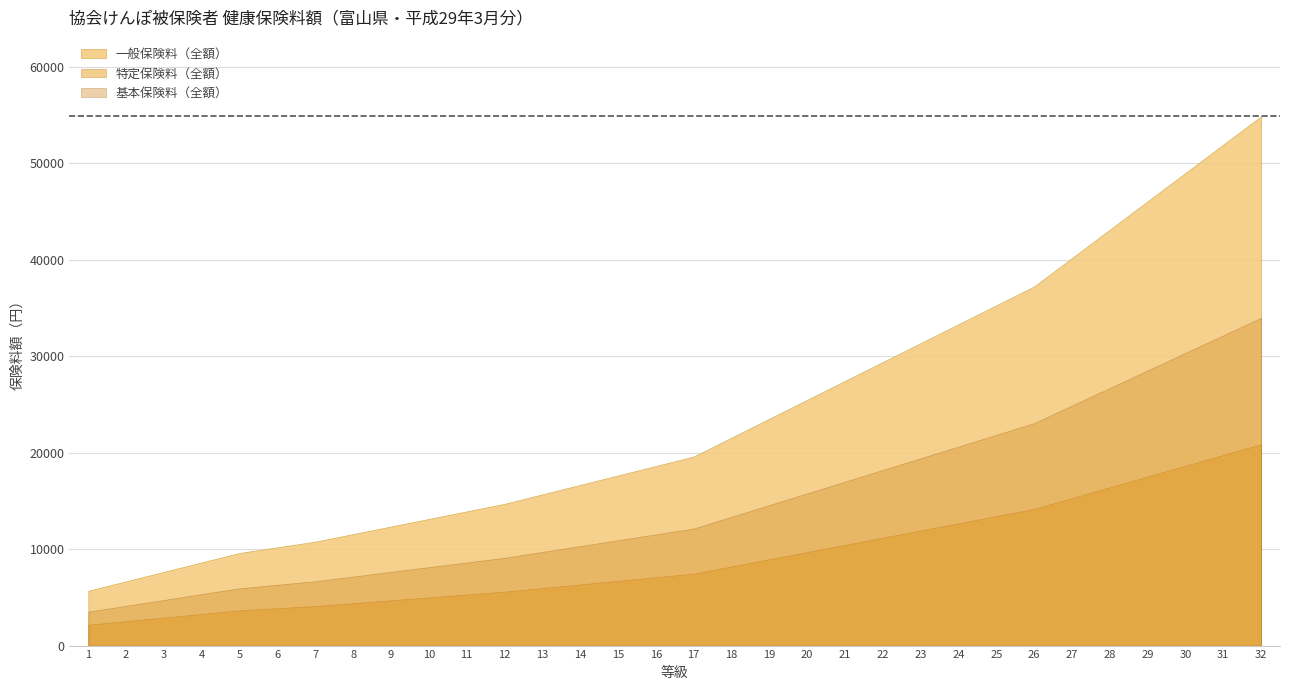

Which series has the largest total across all categories?

一般保険料（全額）